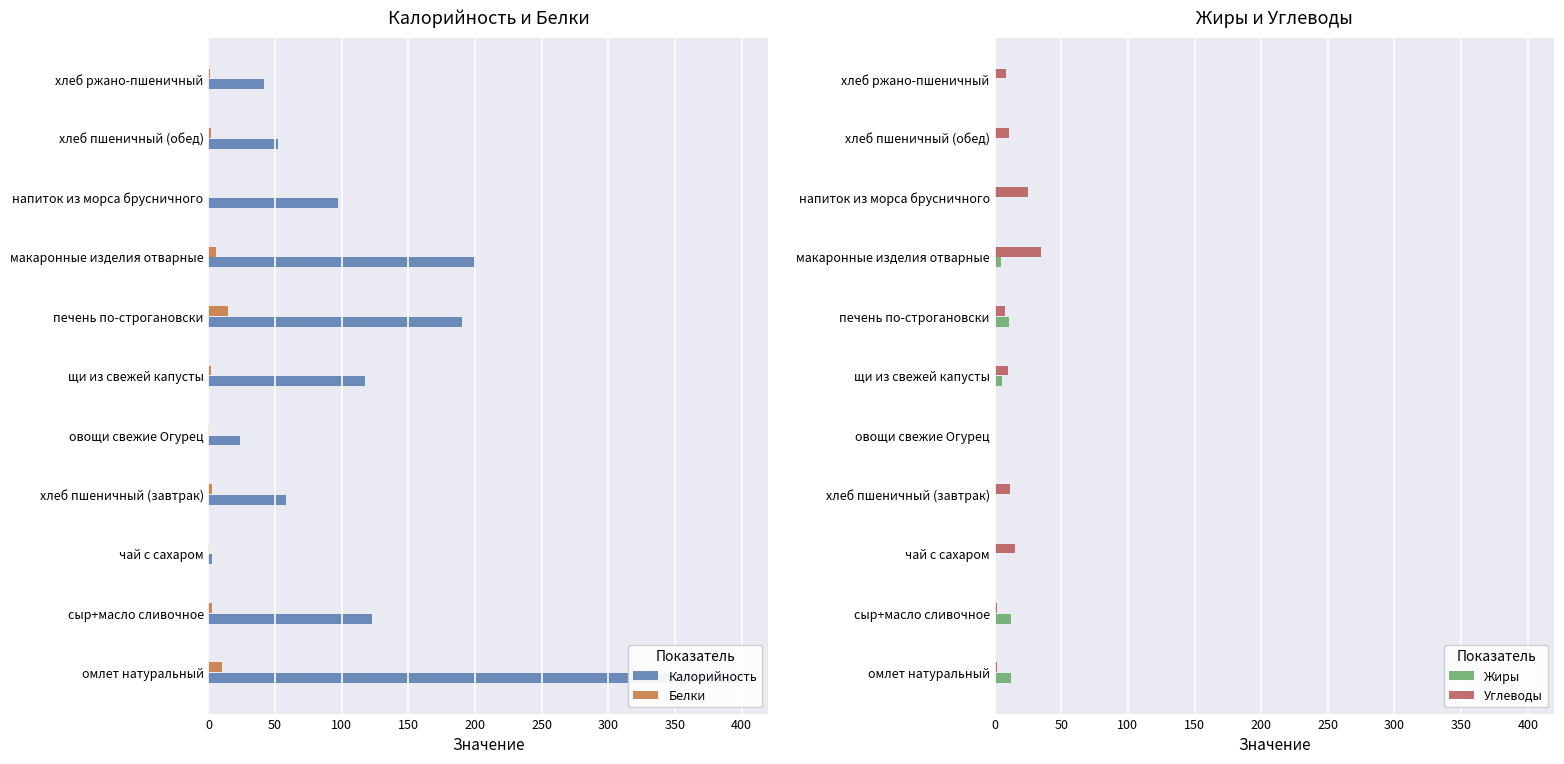

How many data points does each series have?

11